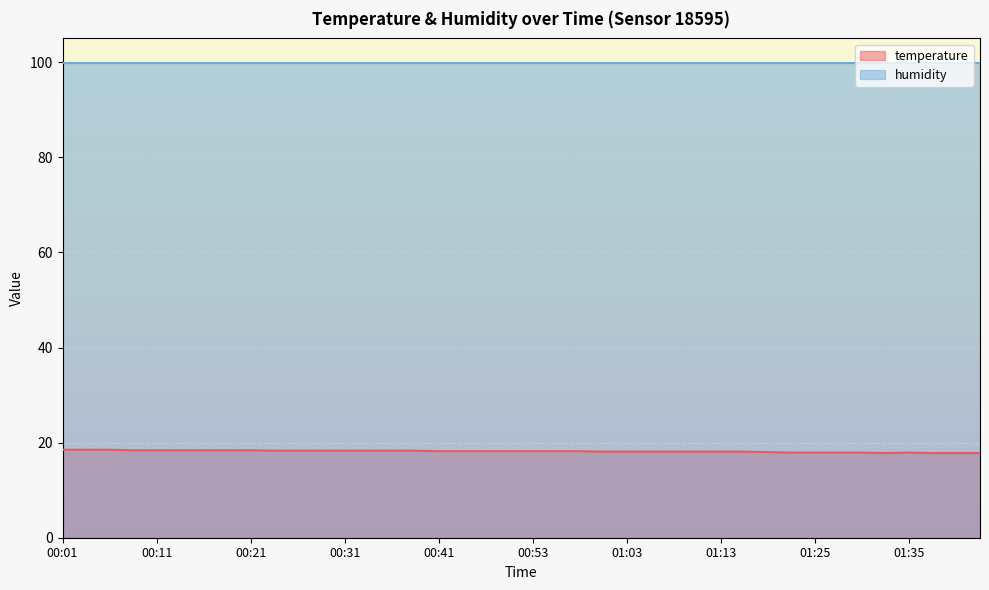

Does the chart display data point markers on the line(s)?

No